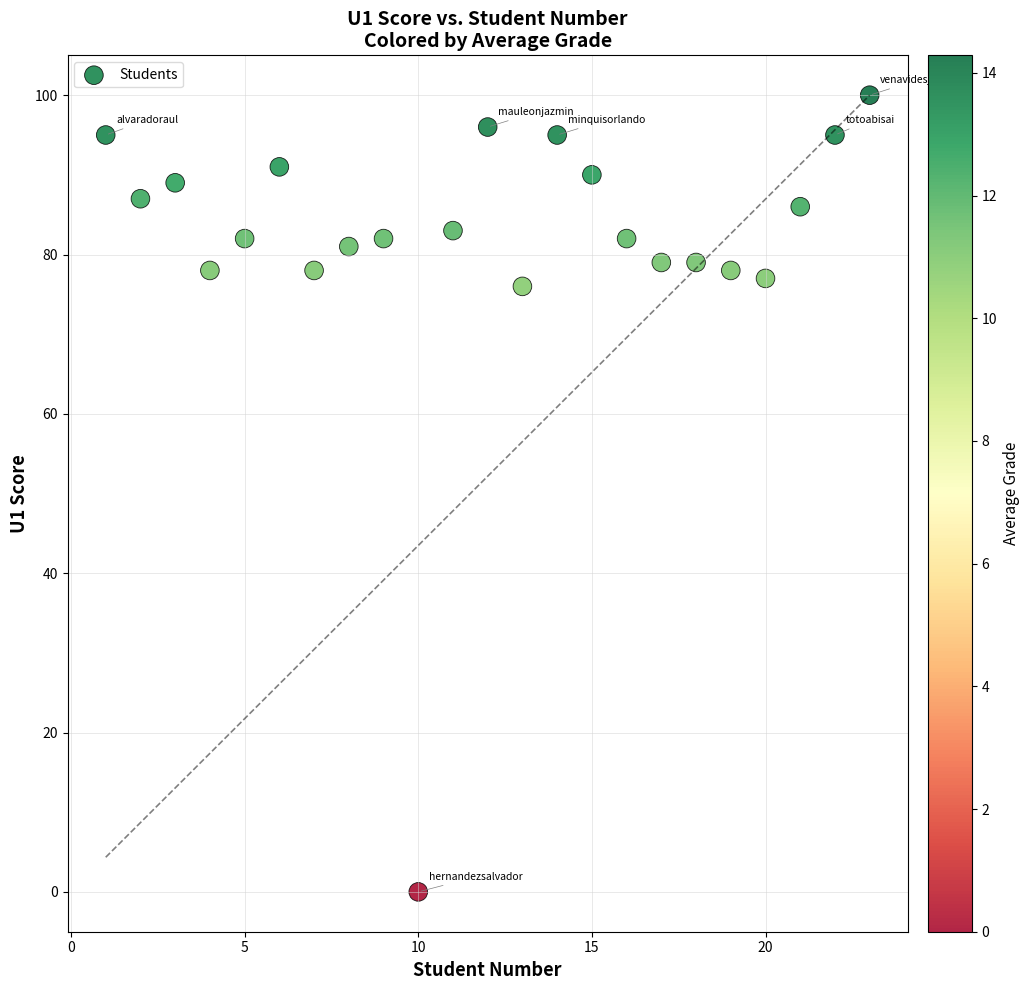

What is the range of X values (max minus min)?

22